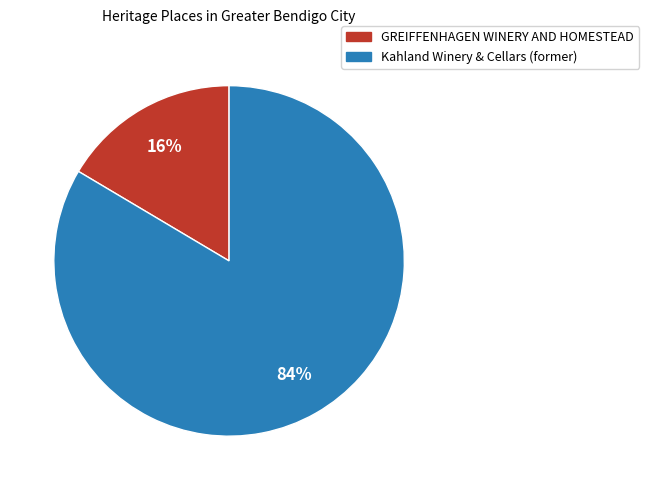

To the nearest percent, what percentage of the pie is Kahland Winery & Cellars (former)?

84%